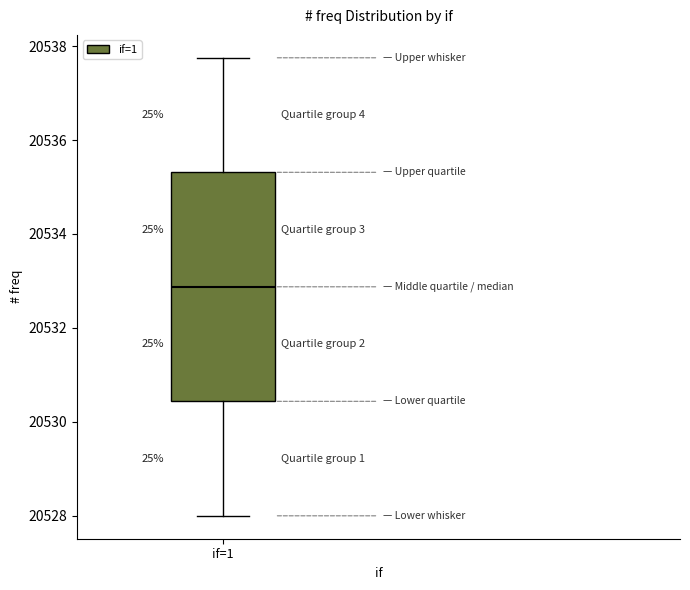

Transcribe this box plot: give where the median line is, the range the box spans, and where the two whiskers end, as read against the y-axis. The values are not printed on the chart, so give them approximately, as read against the axis.

median 20532.8, box 20530.4 to 20535.4, whiskers 20528.0 to 20537.8